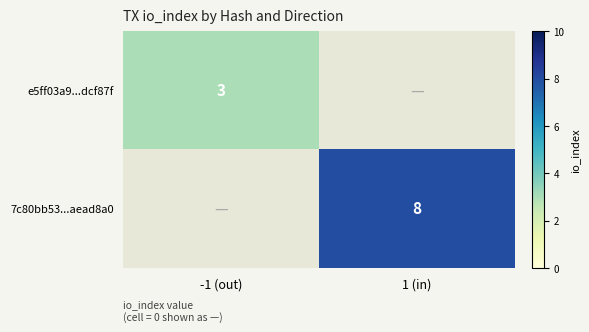

The value of e5ff03a9...dcf87f at -1 (out) is 3. True or false?

True